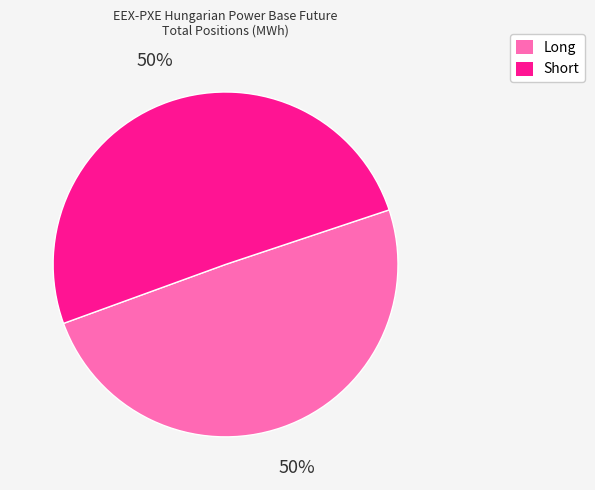

Approximately how many times larger is the value at Long compared to Short?

1.0